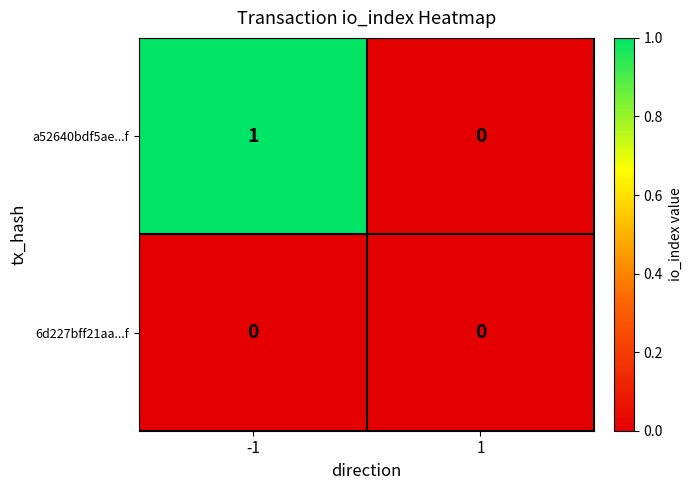

Rank the series by their average value, from highest to lowest.

a52640bdf5ae...f, 6d227bff21aa...f